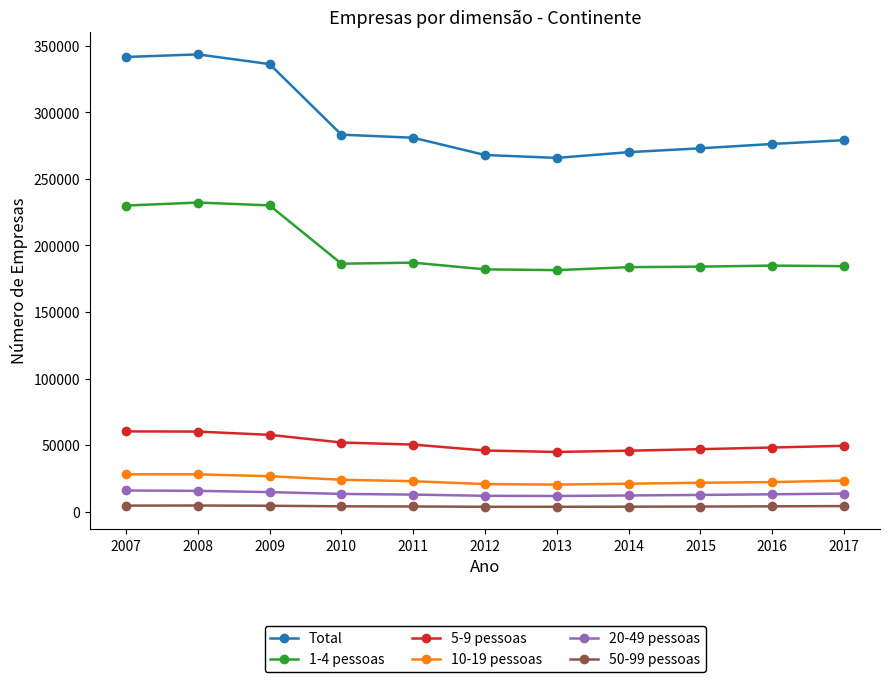

Is the value of 20-49 pessoas at 2009 greater than the value of 50-99 pessoas at 2016?

Yes